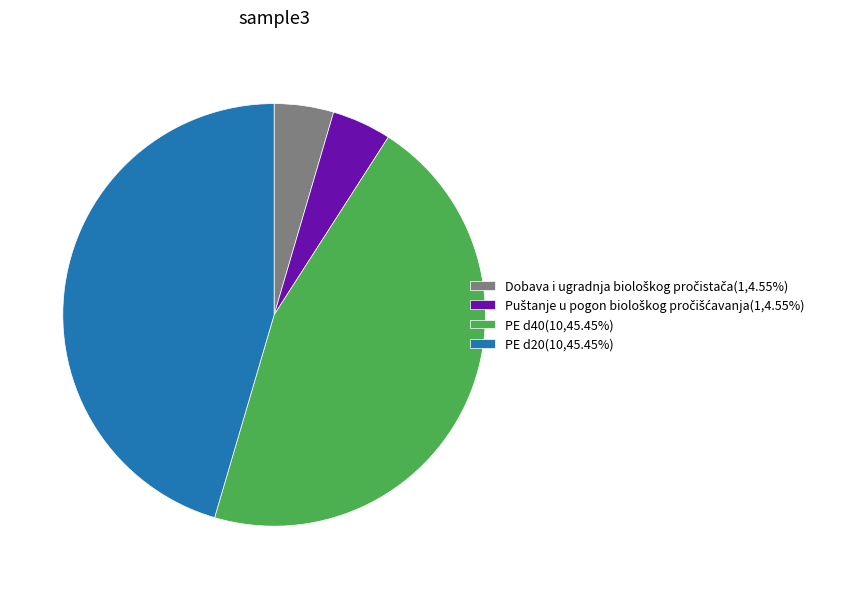

Is it true that PE d40 is 45% of the pie?

True